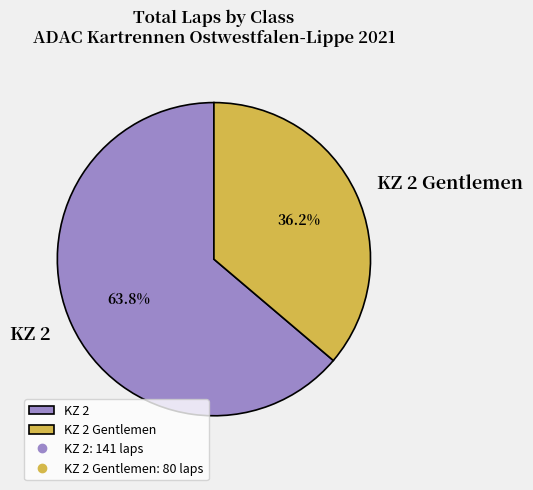

To the nearest percent, what portion does KZ 2 Gentlemen represent?

36%